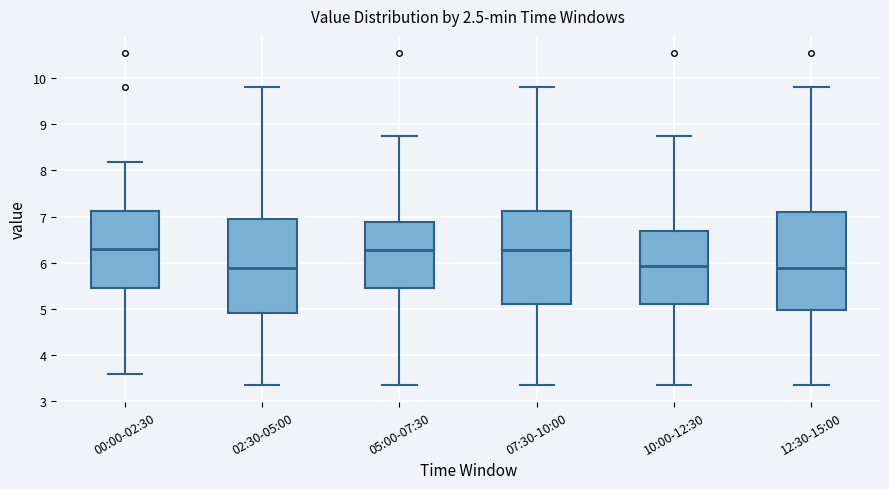

Reading left to right, transcribe this box plot: for each box, give where its median line is, the range the box spans, and where its two whiskers end, as read against the y-axis. The values are not printed on the chart, so give them approximately, as read against the axis.

00:00-02:30: median 6.3, box 5.5 to 7.1, whiskers 3.6 to 8.2
02:30-05:00: median 5.9, box 4.9 to 7.0, whiskers 3.4 to 9.8
05:00-07:30: median 6.3, box 5.5 to 6.9, whiskers 3.4 to 8.8
07:30-10:00: median 6.3, box 5.1 to 7.1, whiskers 3.4 to 9.8
10:00-12:30: median 5.9, box 5.1 to 6.7, whiskers 3.4 to 8.8
12:30-15:00: median 5.9, box 5.0 to 7.1, whiskers 3.4 to 9.8